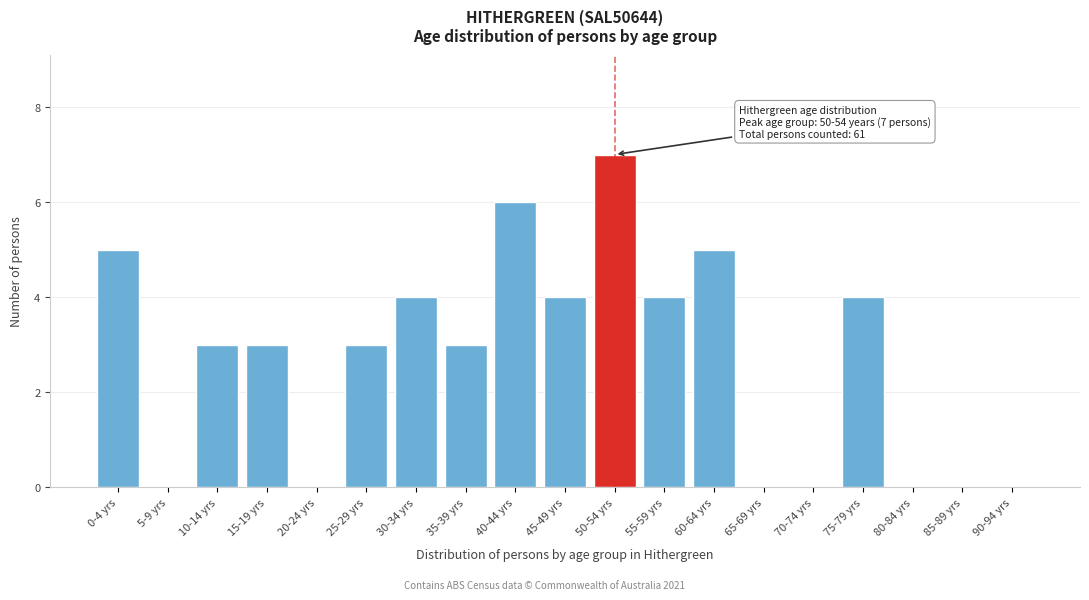

Reading right to left, extract all data points from this chart.

90-94 yrs=0	85-89 yrs=0	80-84 yrs=0	75-79 yrs=4	70-74 yrs=0	65-69 yrs=0	60-64 yrs=5	55-59 yrs=4	50-54 yrs=7	45-49 yrs=4	40-44 yrs=6	35-39 yrs=3	30-34 yrs=4	25-29 yrs=3	20-24 yrs=0	15-19 yrs=3	10-14 yrs=3	5-9 yrs=0	0-4 yrs=5